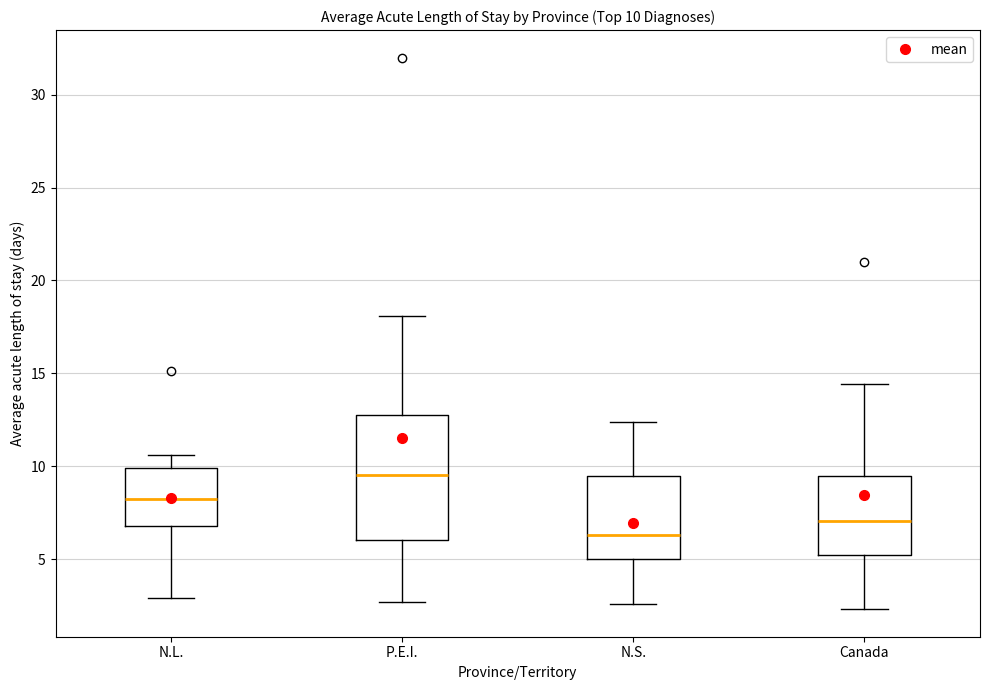

Which box has the highest median line?

P.E.I.